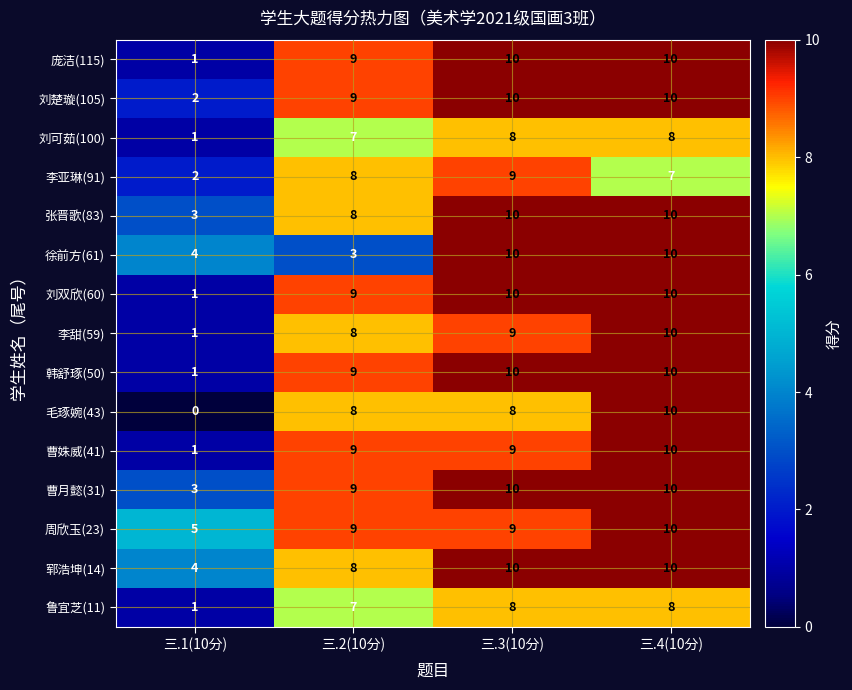

Which series has the largest total across all categories?

周欣玉(23)